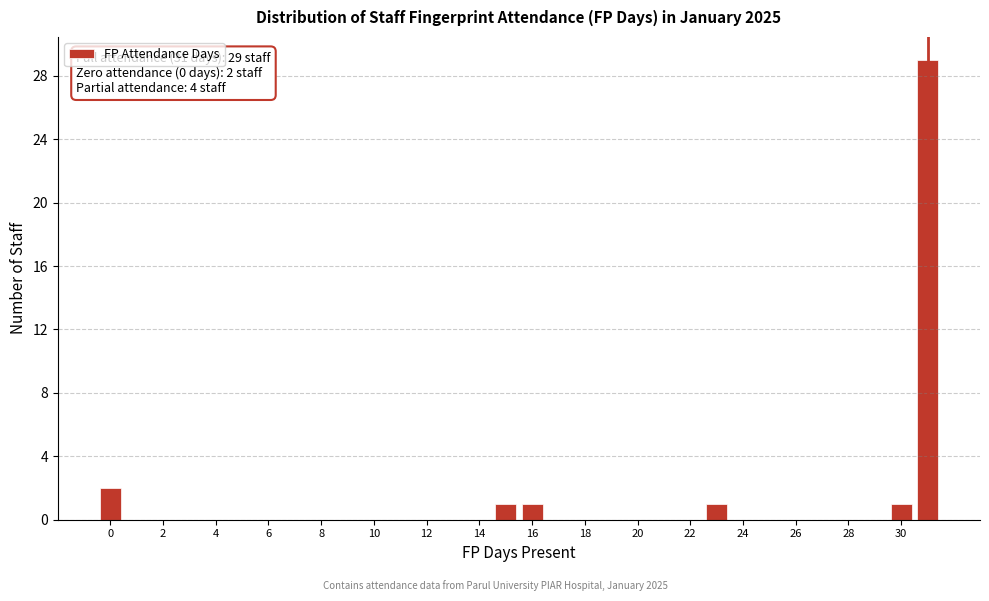

Over which range of the x-axis is the bar tallest?

30.5 to 31.5